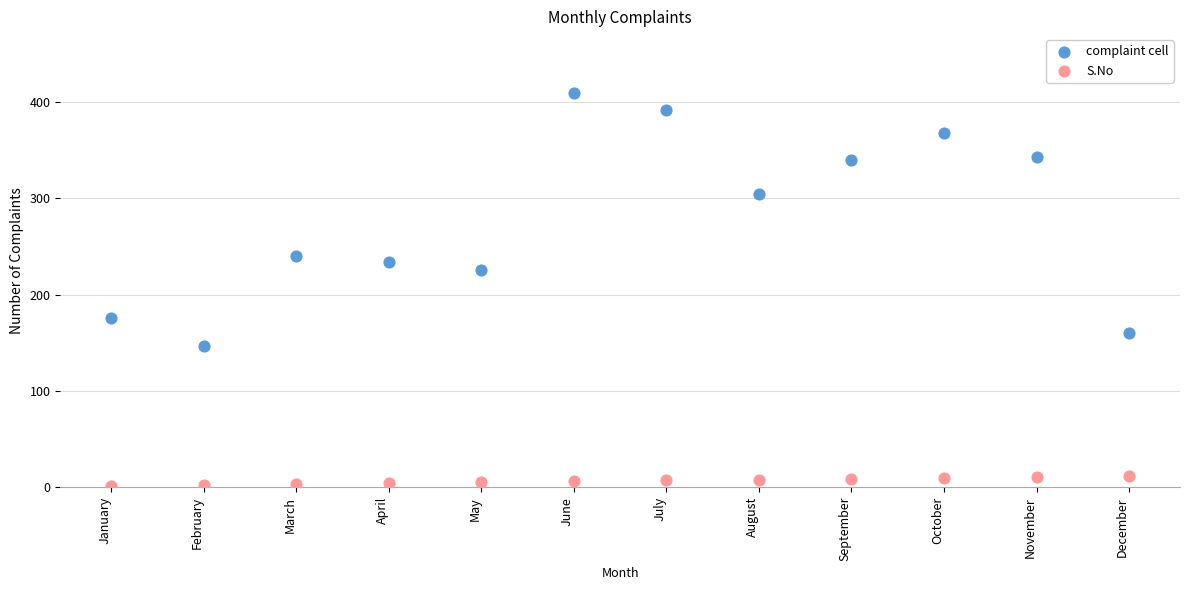

Which series contains the highest Y value?

complaint cell